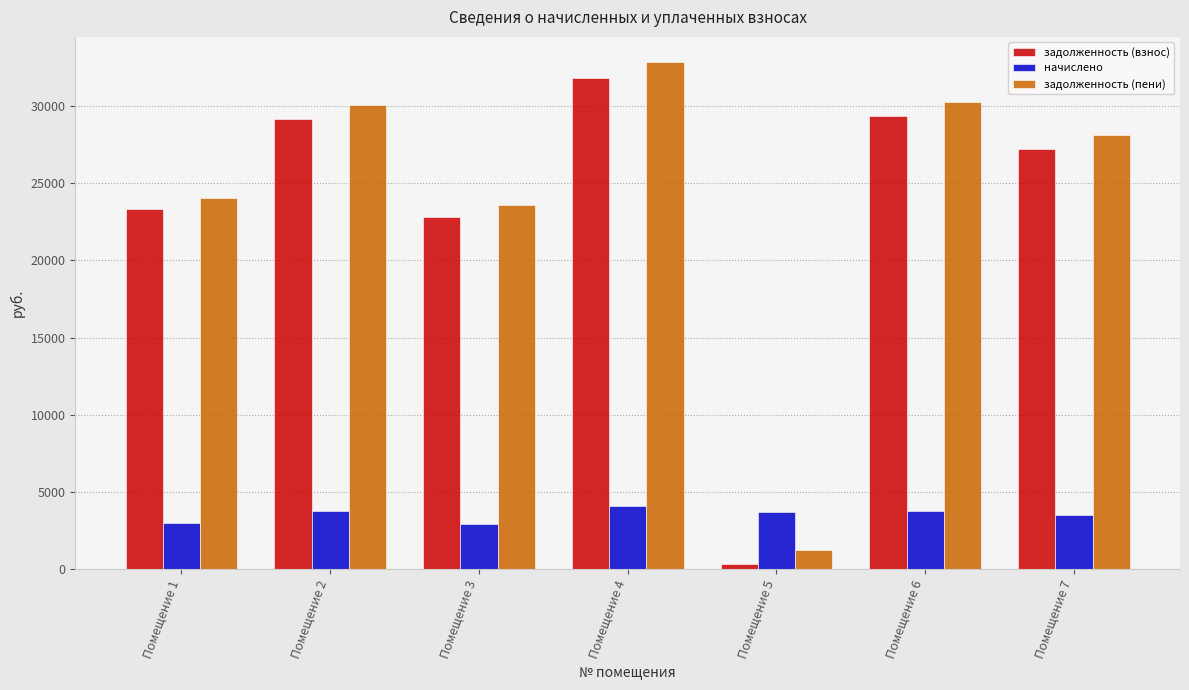

What is the minimum value shown in the chart?

308.7